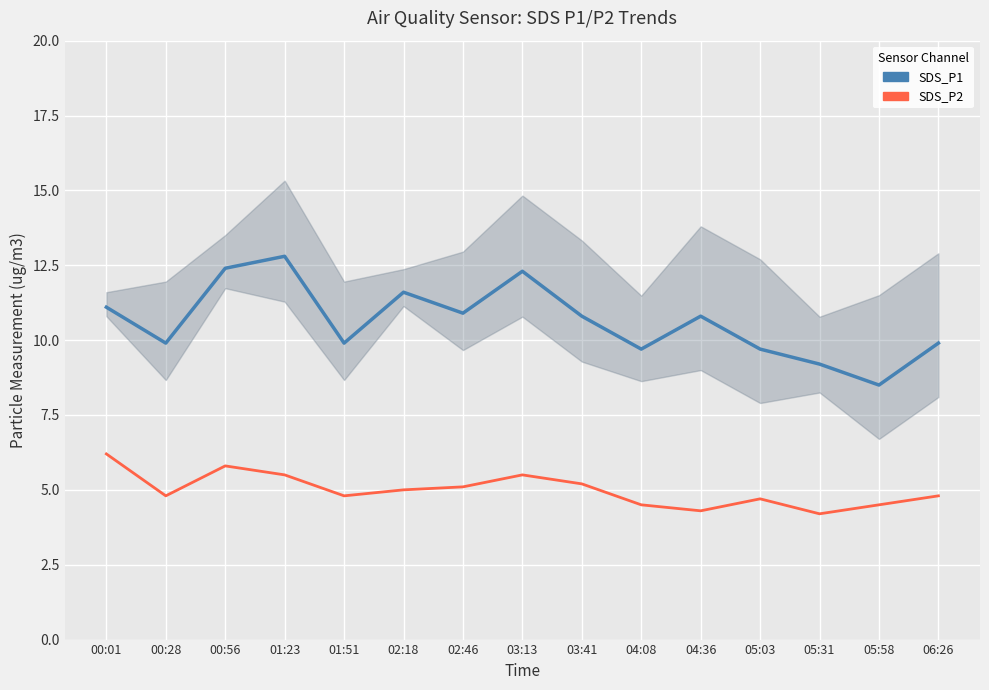

Which category has the lowest value in the SDS_P1 series?

05:58